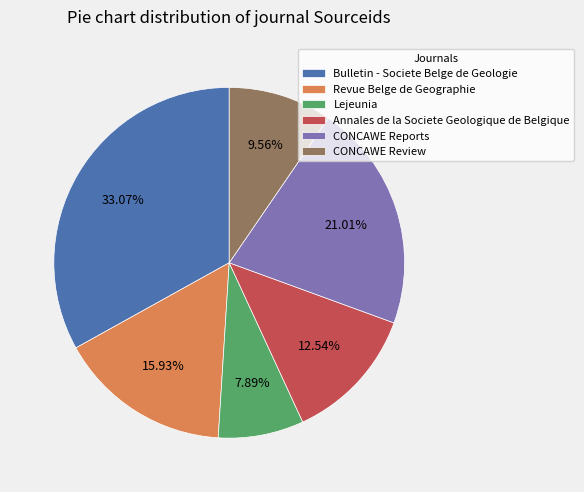

To the nearest percent, what is the average slice percentage?

17%